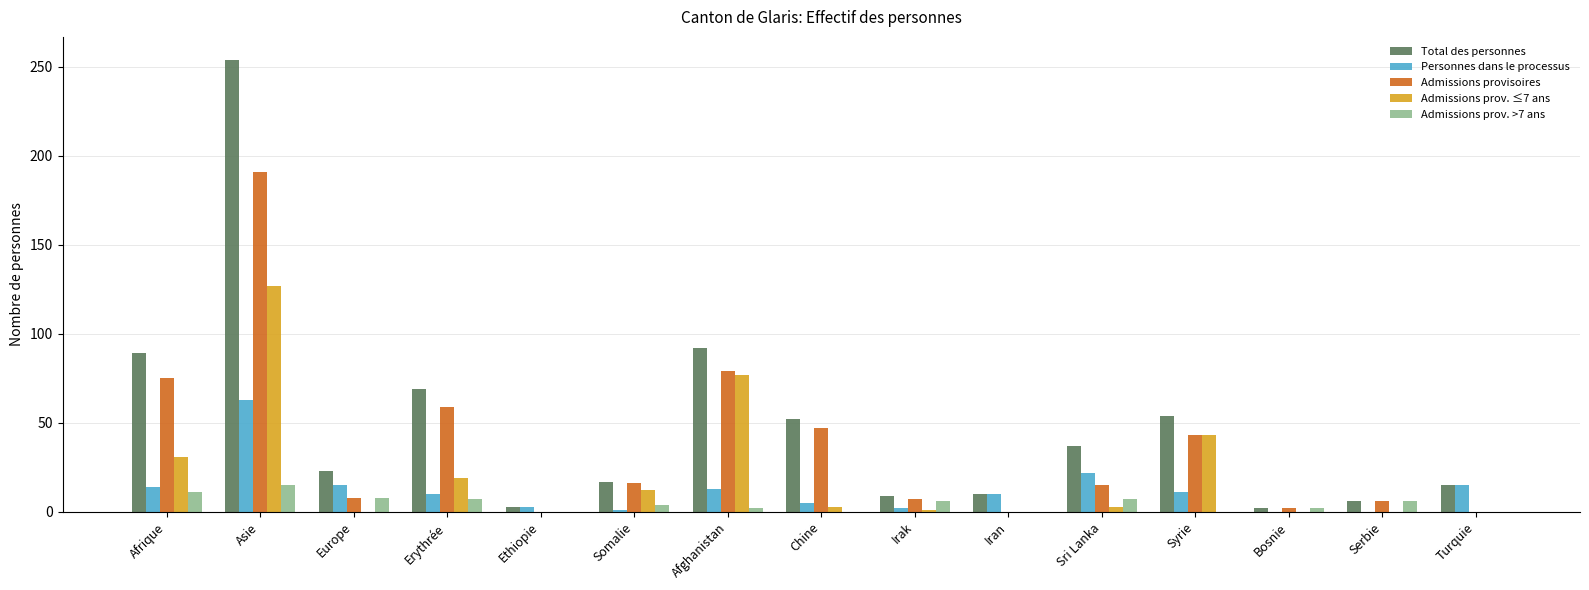

Is it true that Total des personnes equals 85 at Chine?

False